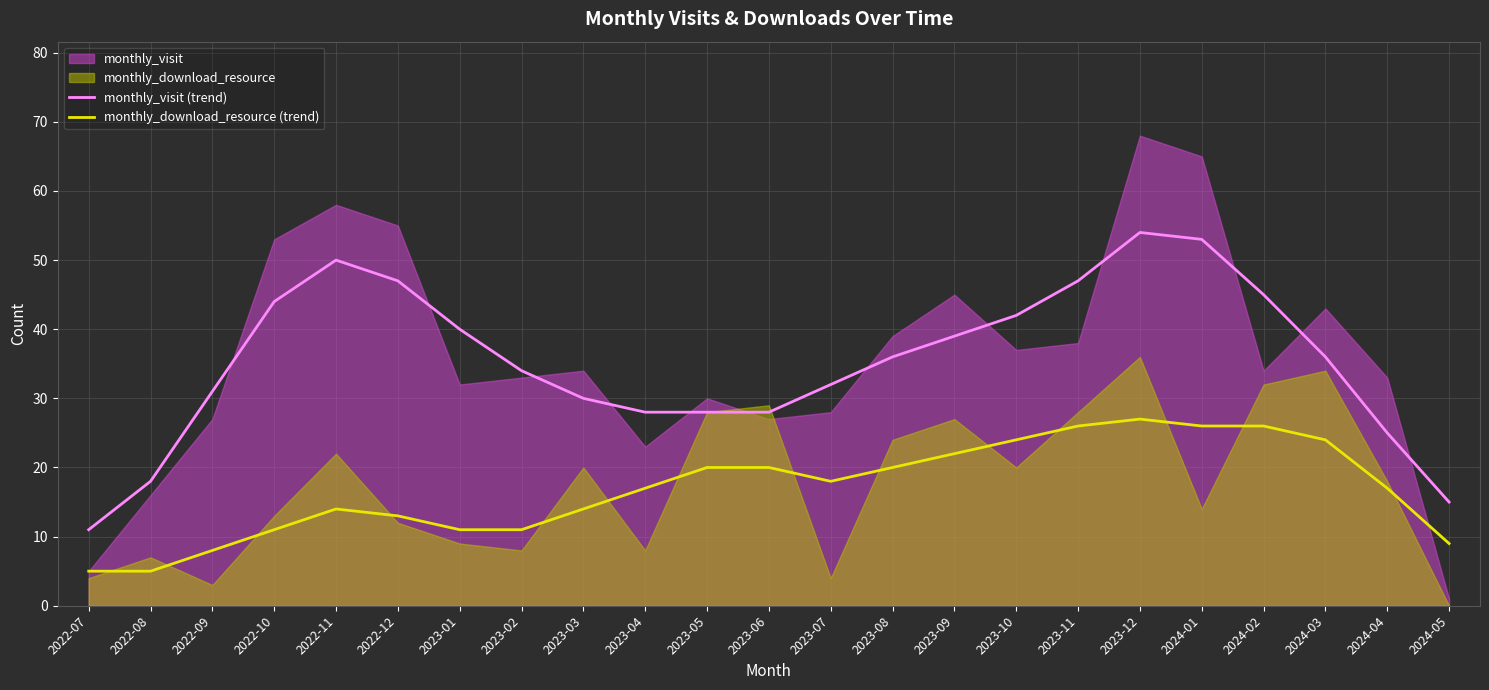

At which label does monthly_visit (trend) first exceed 36?

2022-10